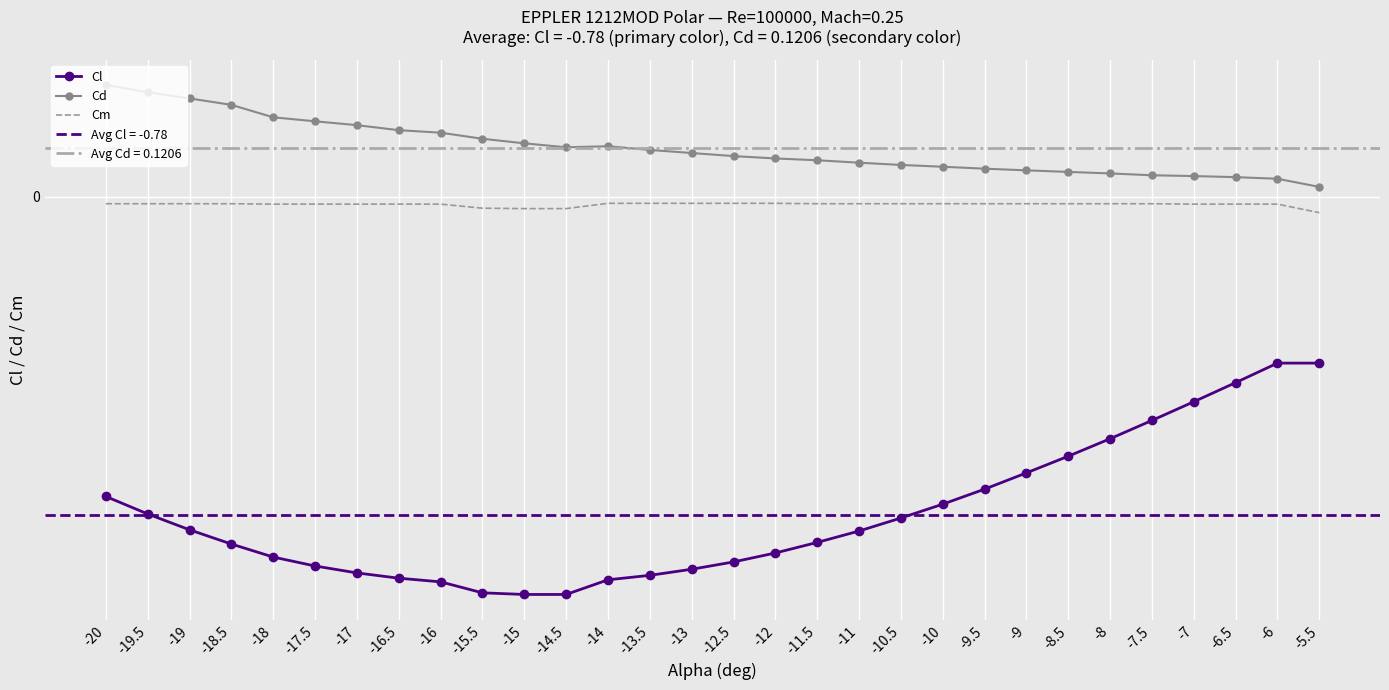

At which label is Cm closest to 0?

-14